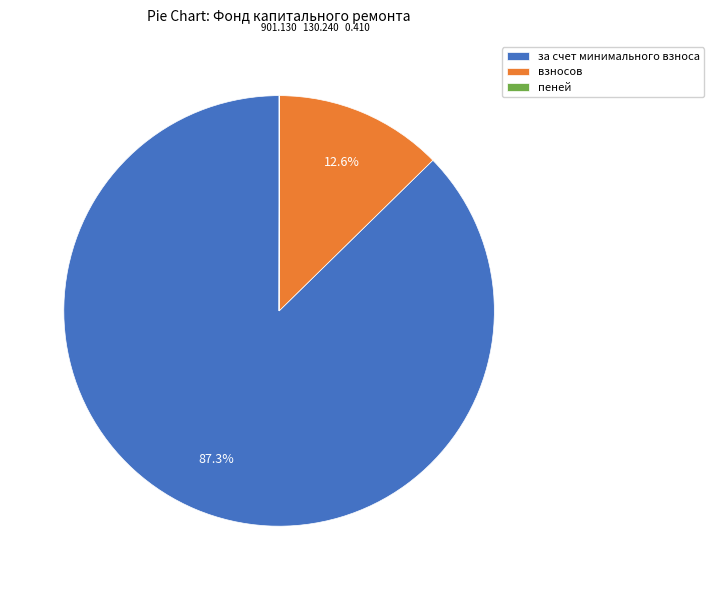

What percentage do за счет минимального взноса and взносов together represent?

100.0%